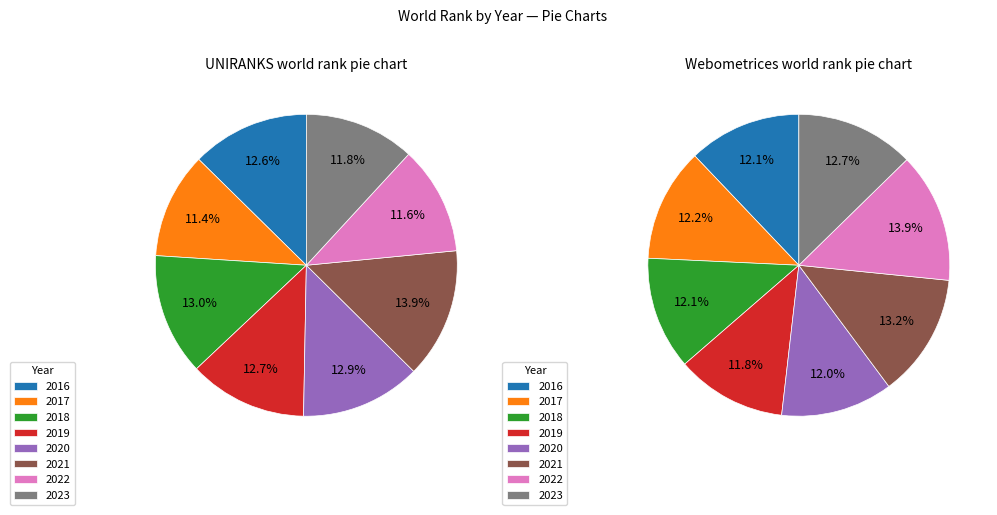

To the nearest percent, what percentage of the pie is 2016?

12%